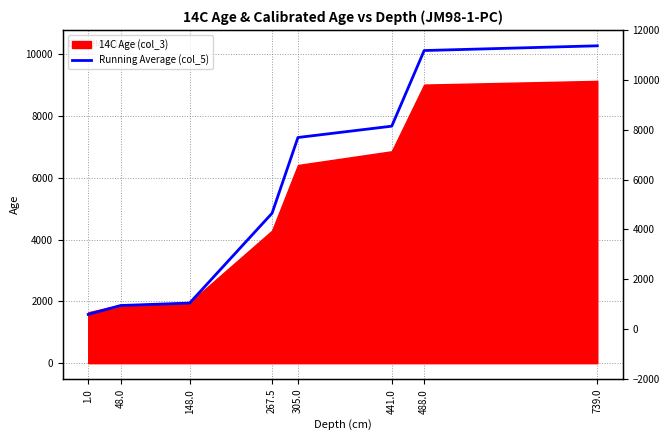

What is the maximum value shown in the chart?

10281